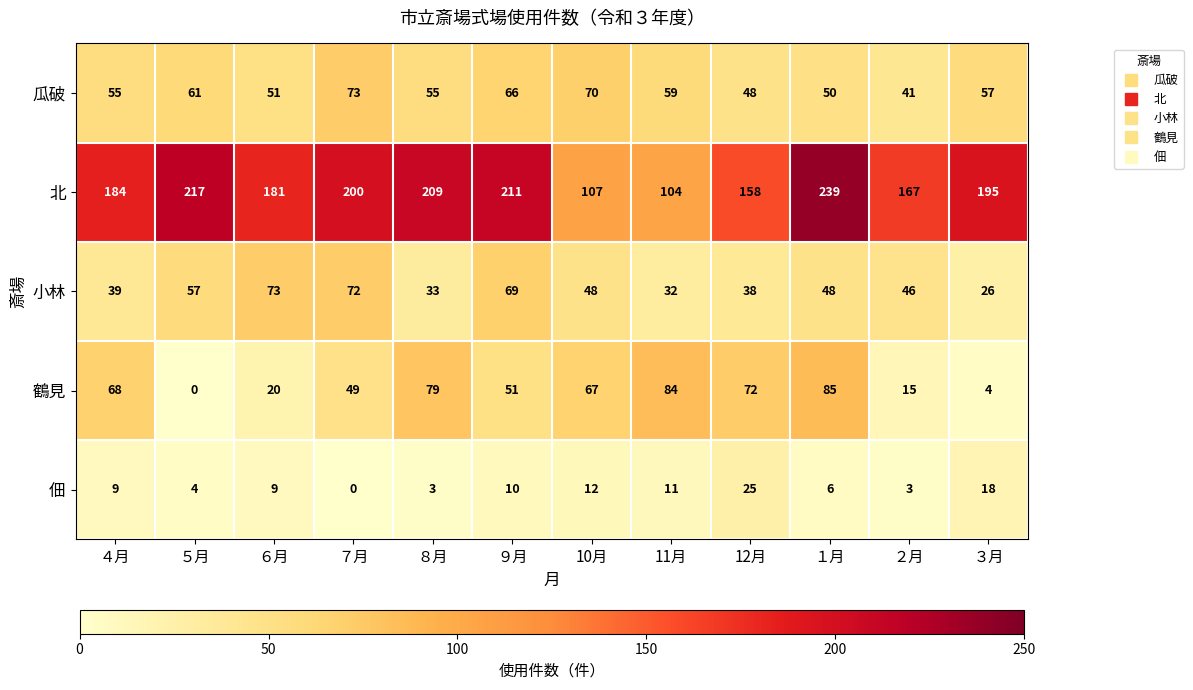

What is the average value of the 佃 series?

9